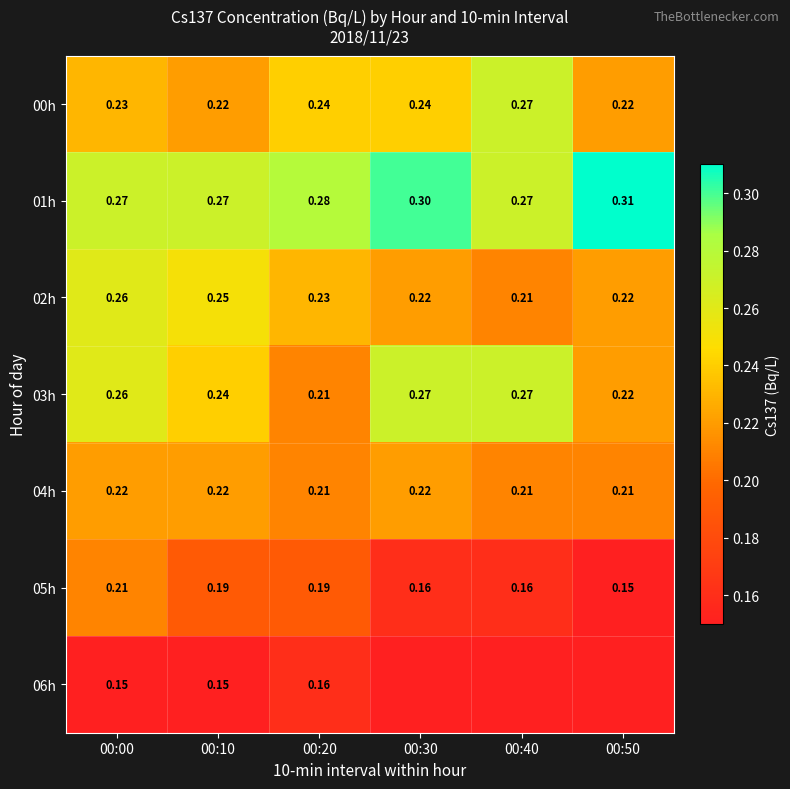

Is the value of 02h at 00:50 greater than the value of 01h at 00:40?

No